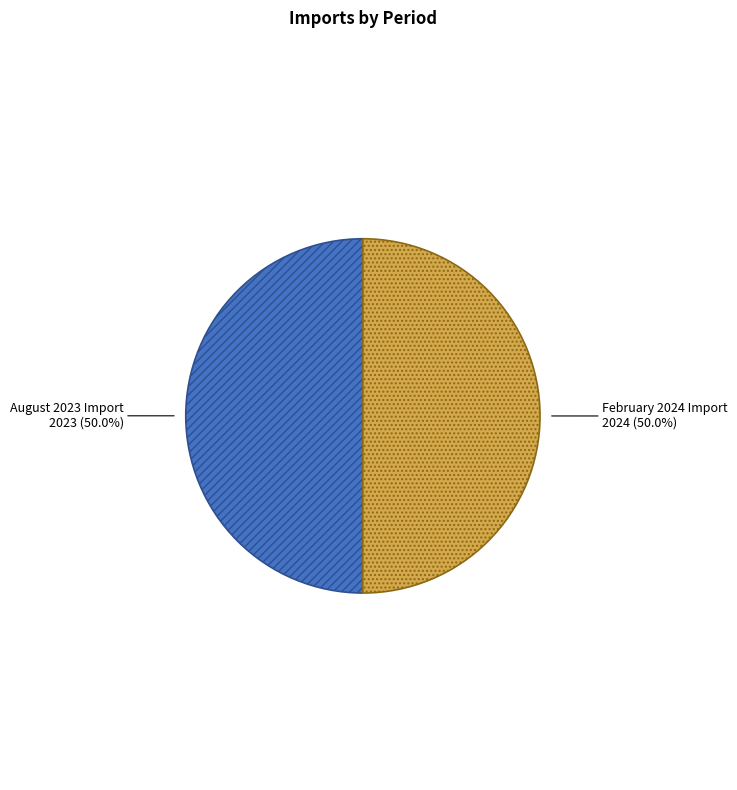

Approximately how many times larger is the value at February 2024 Import compared to August 2023 Import?

1.0